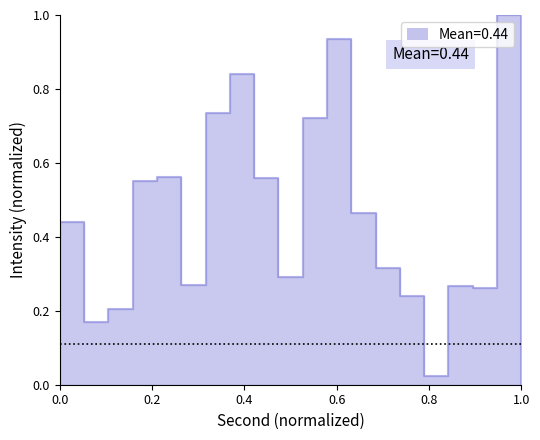

What is the maximum value shown in the chart?

1.0